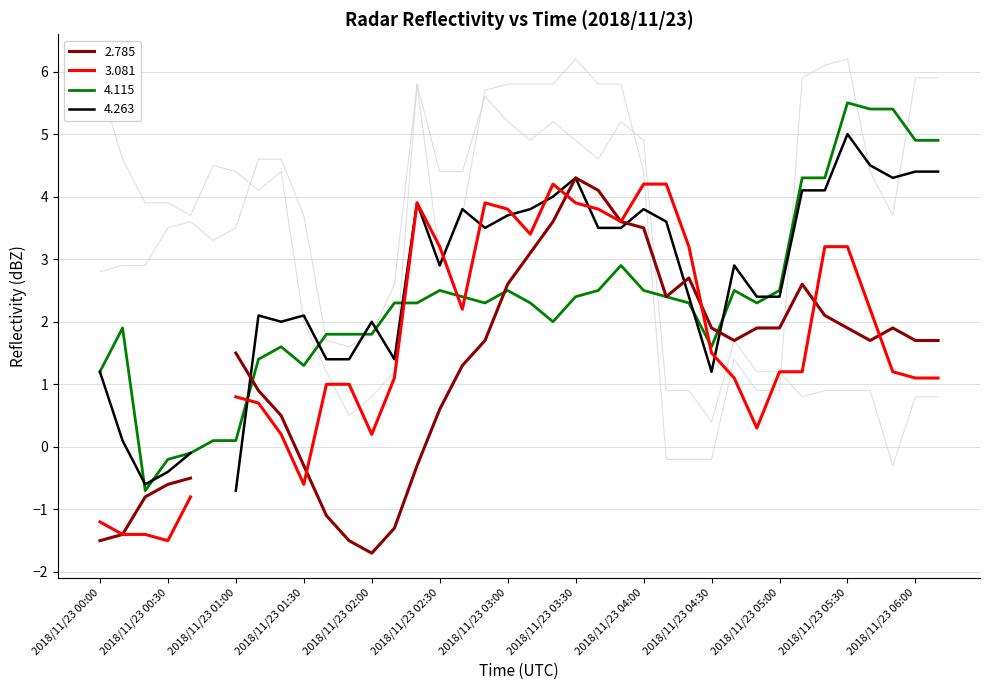

Between which two adjacent categories do   4.115 and   6.035 first intersect?

2018/11/23 01:30 and 2018/11/23 01:40